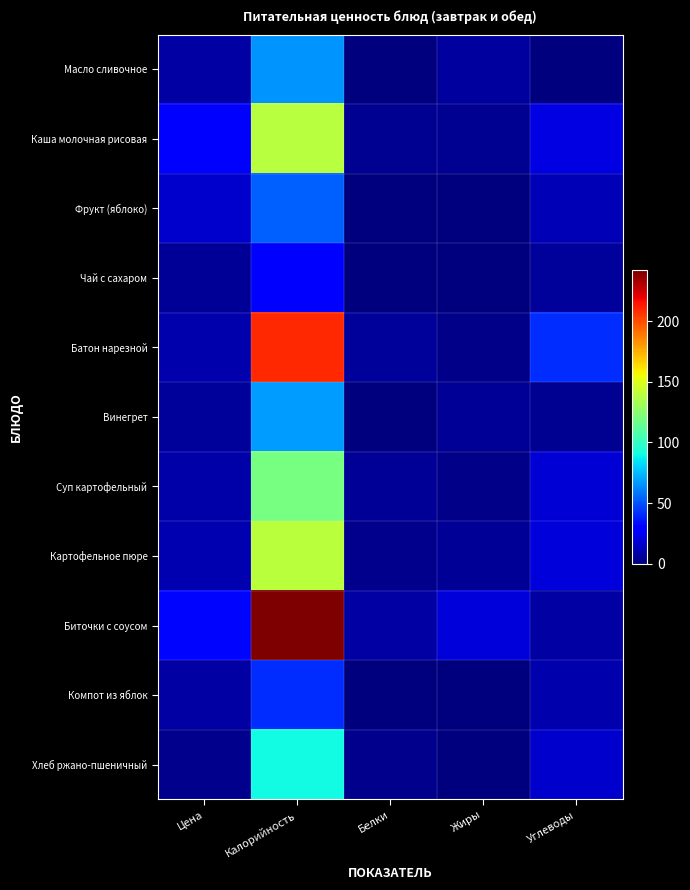

Rank the series at Белки from lowest to highest value.

Масло сливочное, Компот из яблок, Чай с сахаром, Фрукт (яблоко), Винегрет, Картофельное пюре, Хлеб ржано-пшеничный, Каша молочная рисовая, Суп картофельный, Батон нарезной, Биточки с соусом